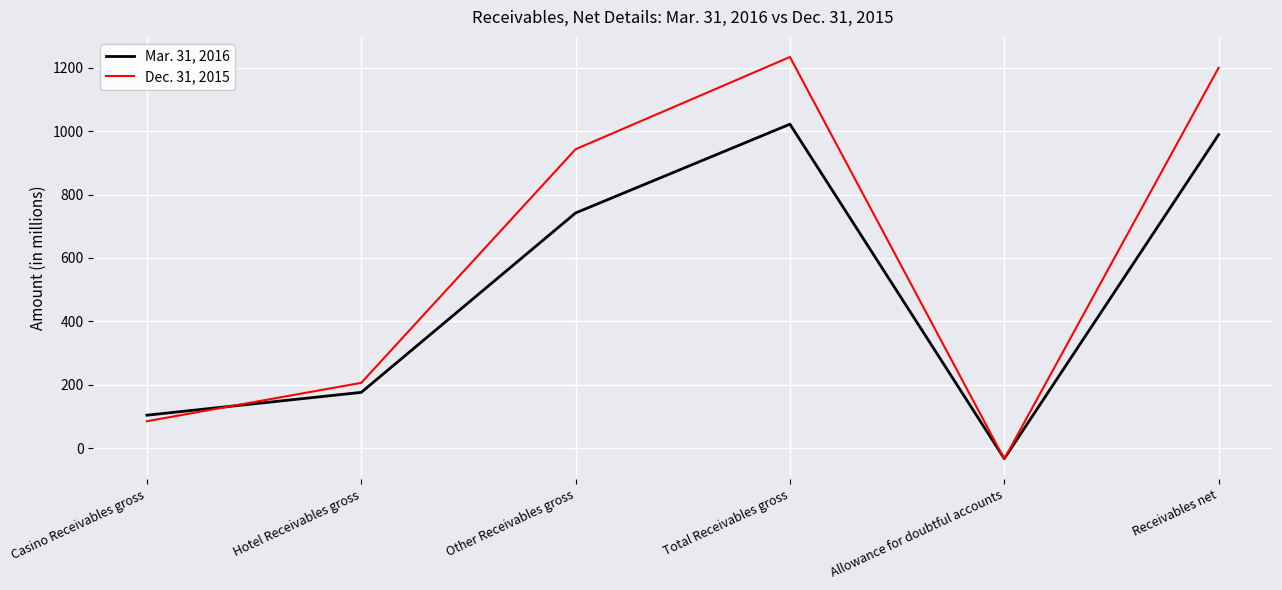

Does the chart display data point markers on the line(s)?

No